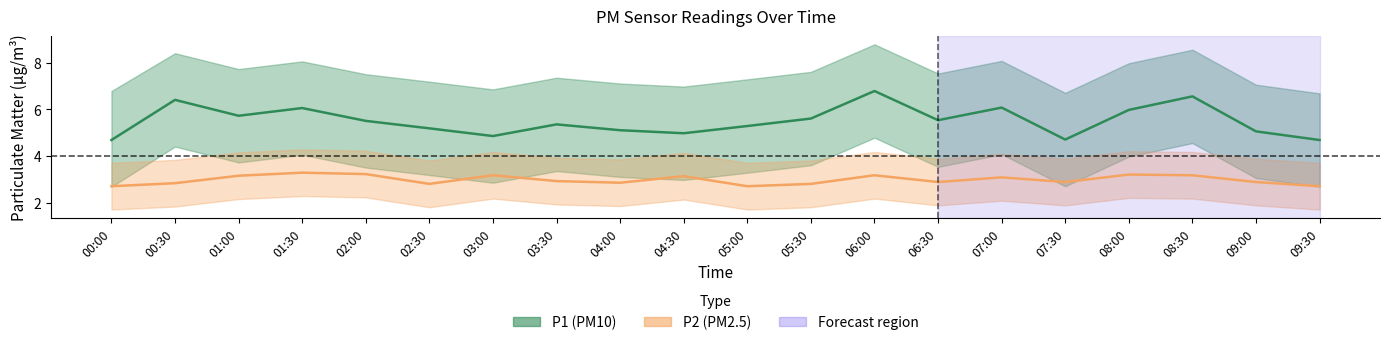

Does the chart have visible grid lines?

No